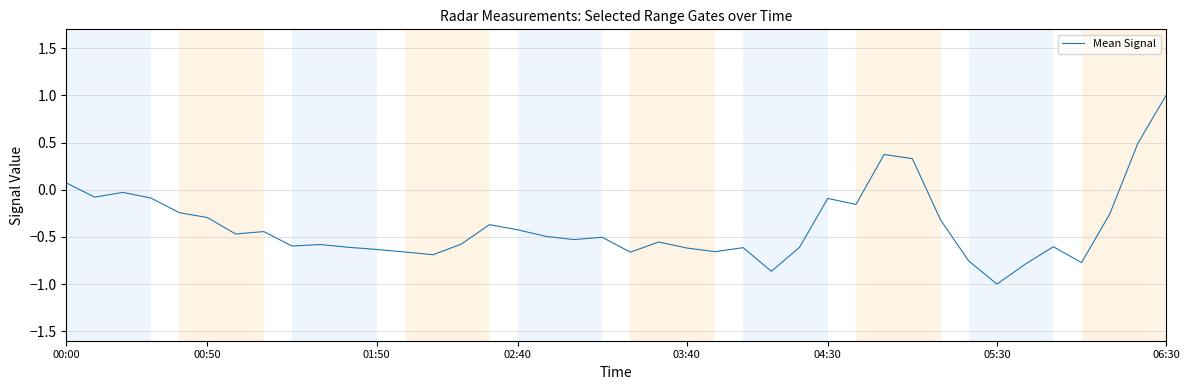

What is the greatest value displayed?

1.0